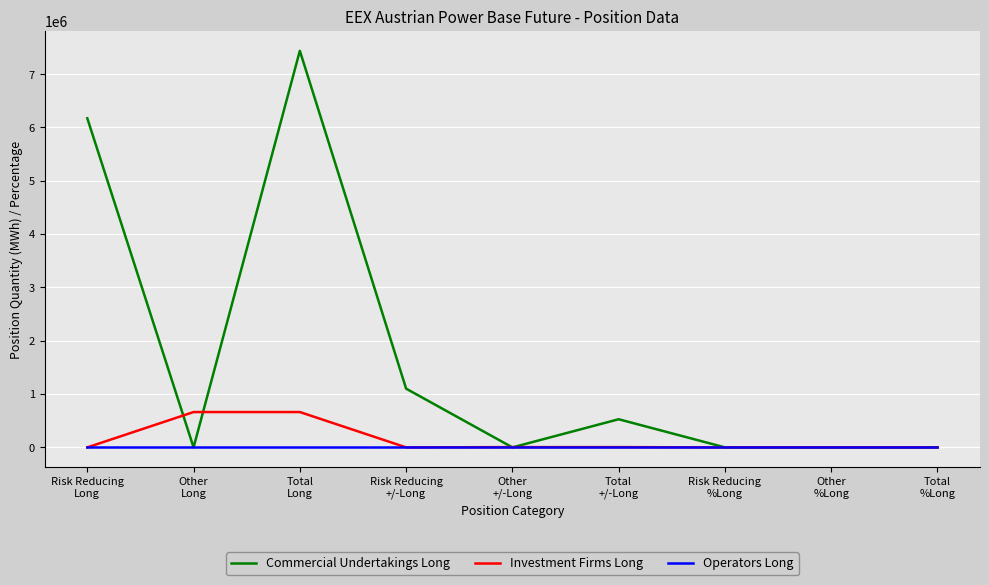

Between Total
Long and Other
+/-Long, which series saw the biggest shift?

Commercial Undertakings Long